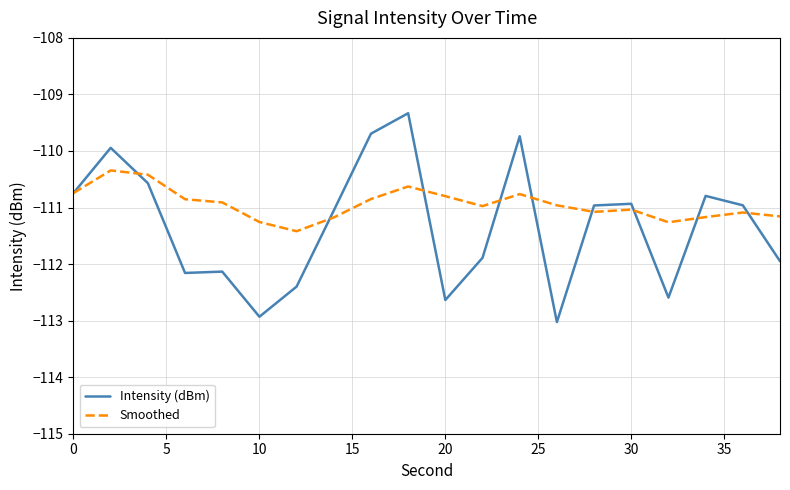

Which series has the largest range (max minus min)?

Intensity (dBm)